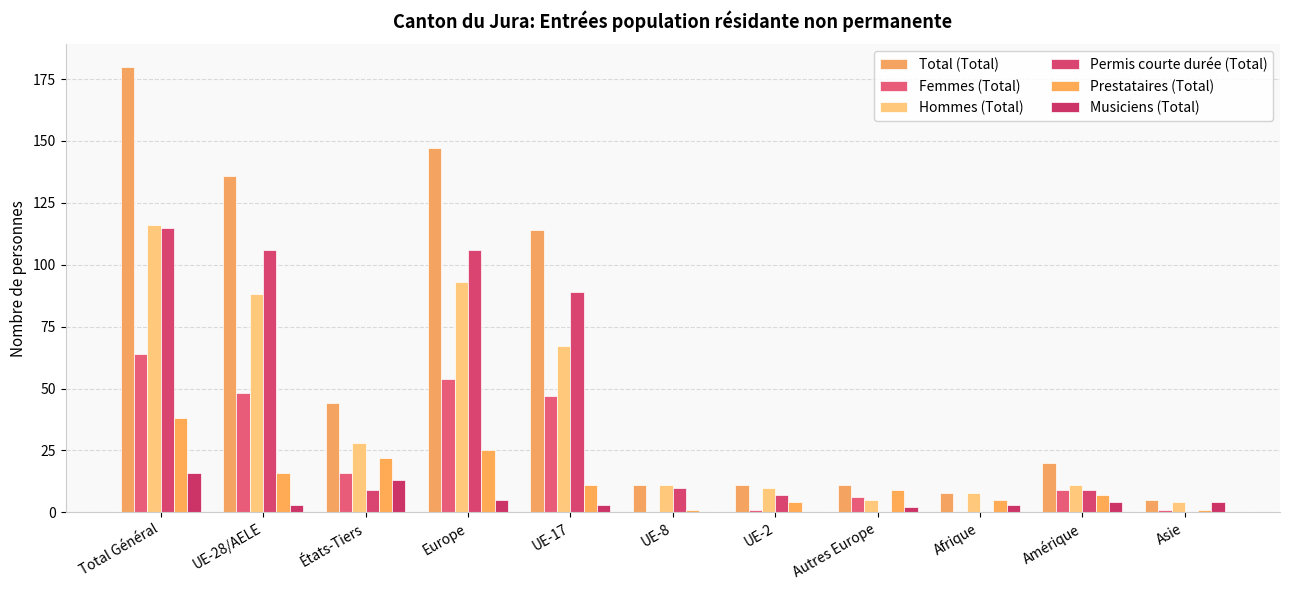

What is the average value of the Femmes (Total) series?

22